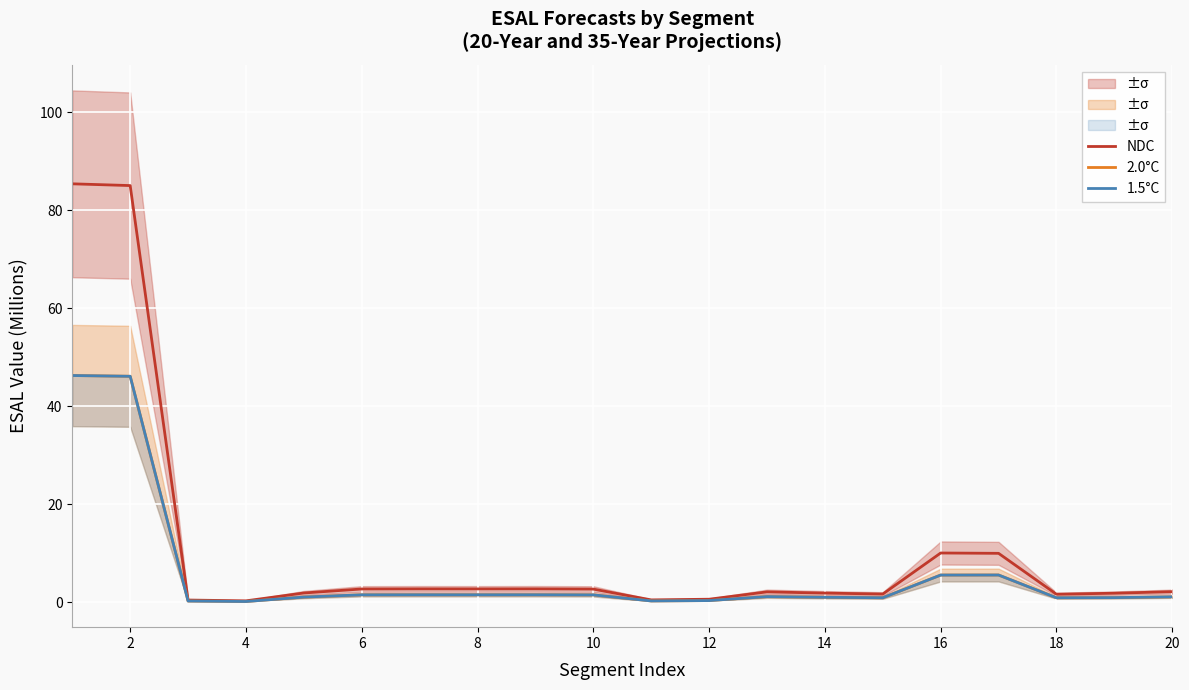

What is the highest value of the NDC series?

85.4